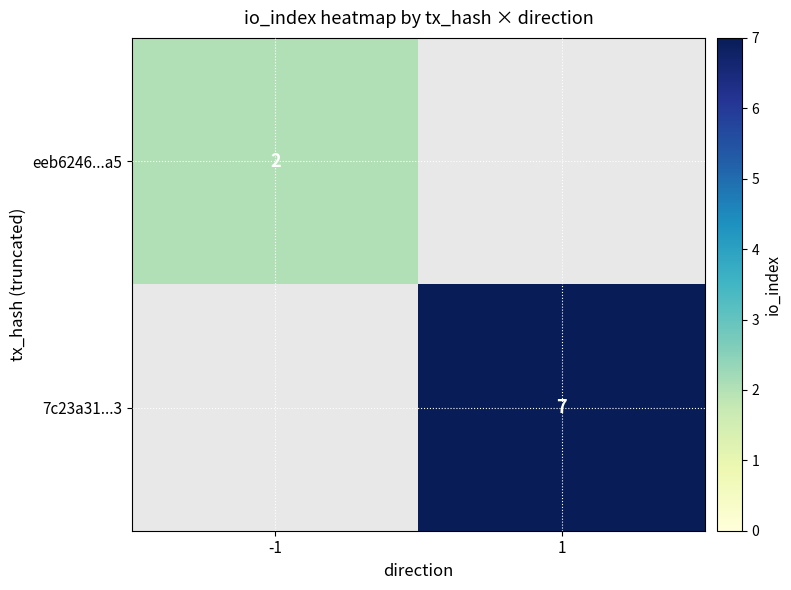

Is it true that eeb6246...a5 equals 3 at -1?

False